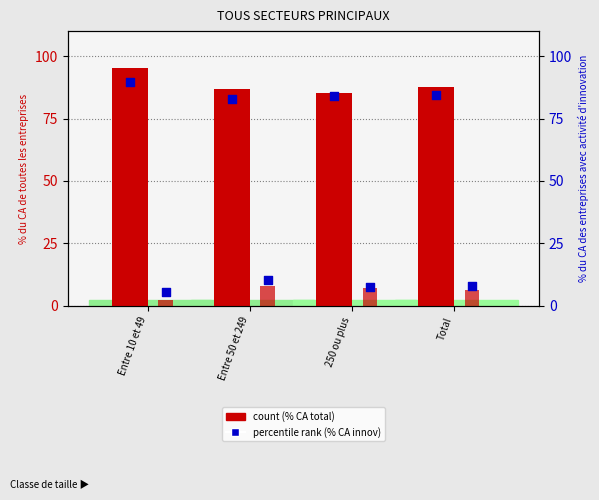

At how many categories does at least one series exceed 78?

4